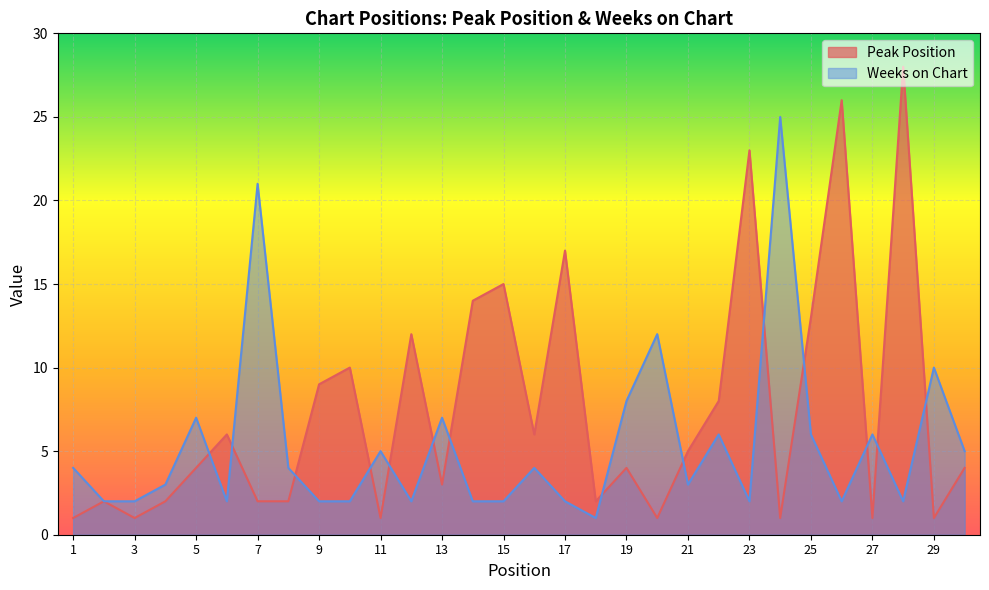

The value of Weeks on Chart at 19 is 2. True or false?

False